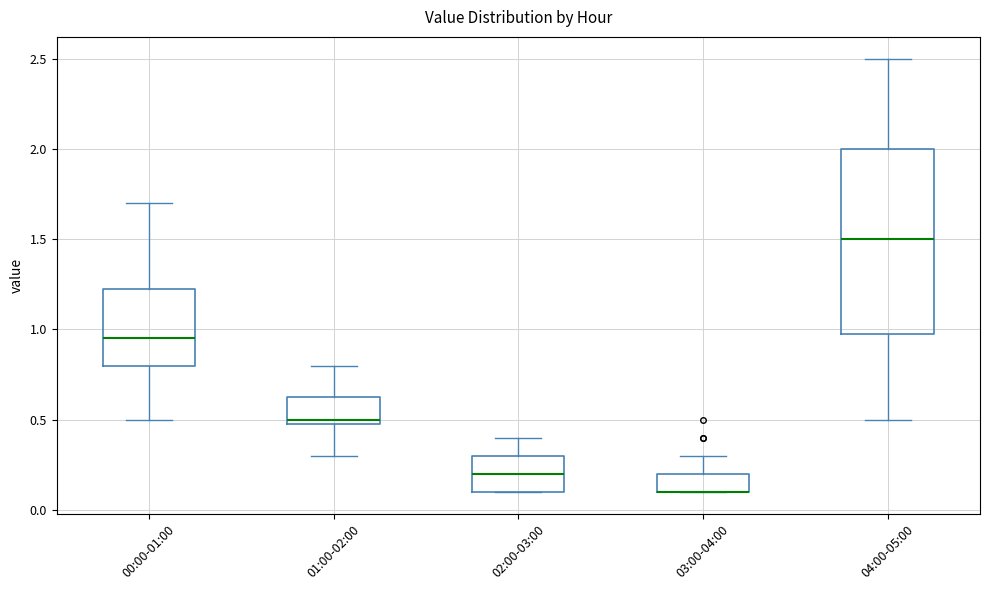

Comparing the boxes themselves (not the whiskers), which one is the tallest?

04:00-05:00